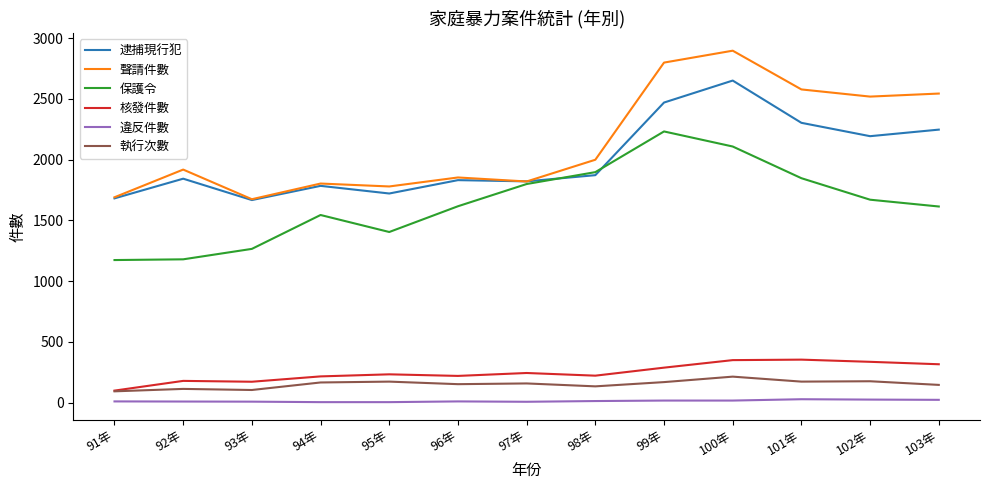

At how many categories does at least one series exceed 1430?

13